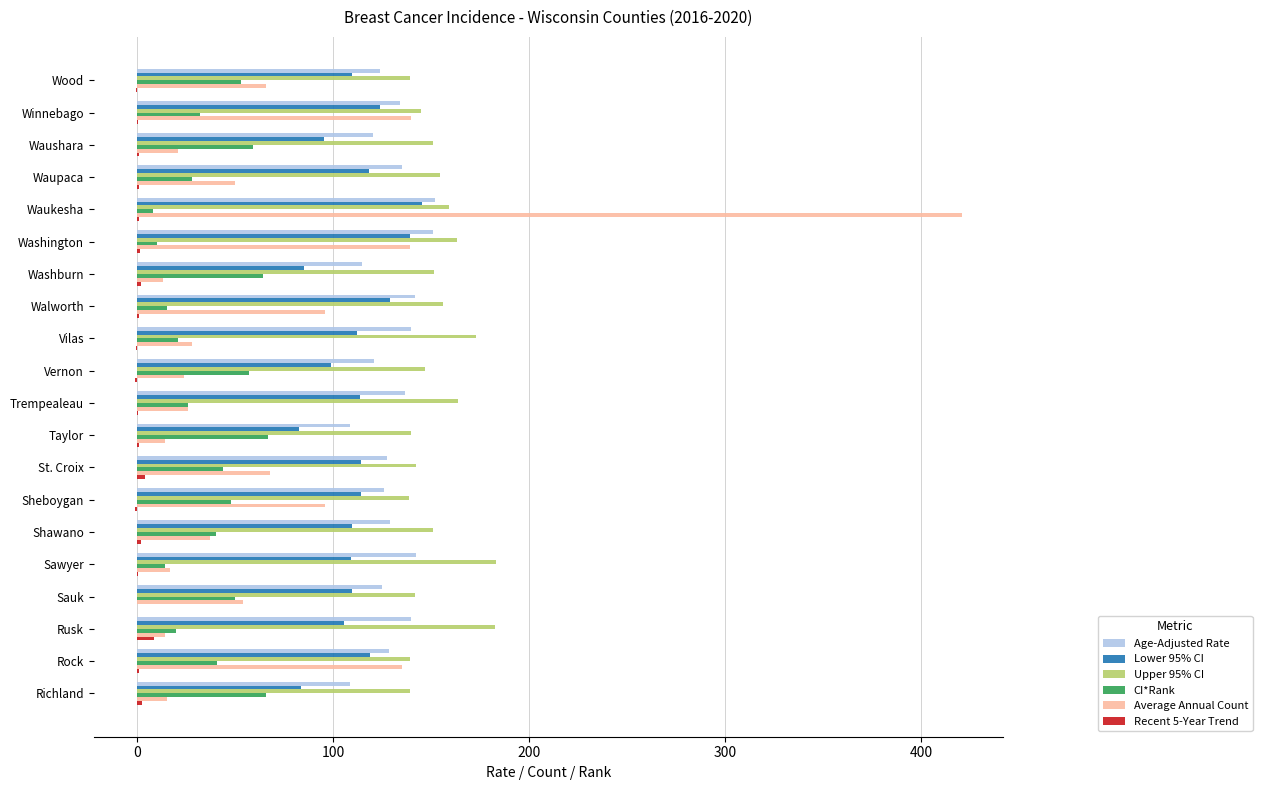

Which label corresponds to the largest value in the chart?

Waukesha